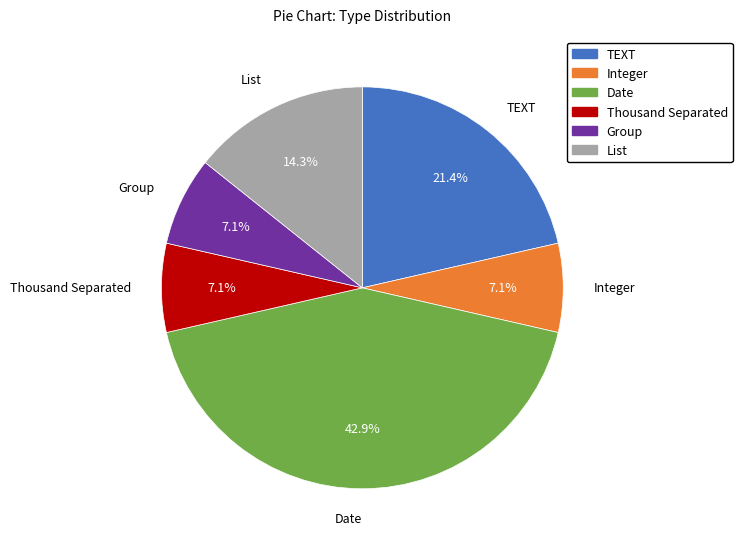

Approximately how many times larger is the value at List compared to Thousand Separated?

2.0